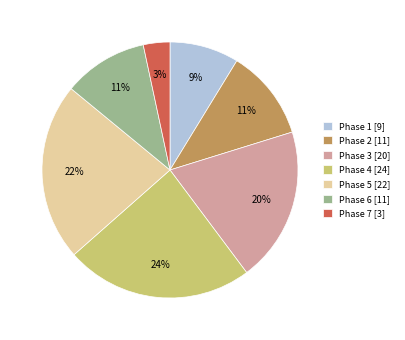

Combined, do Phase 3 and Phase 1 account for over 50%?

No